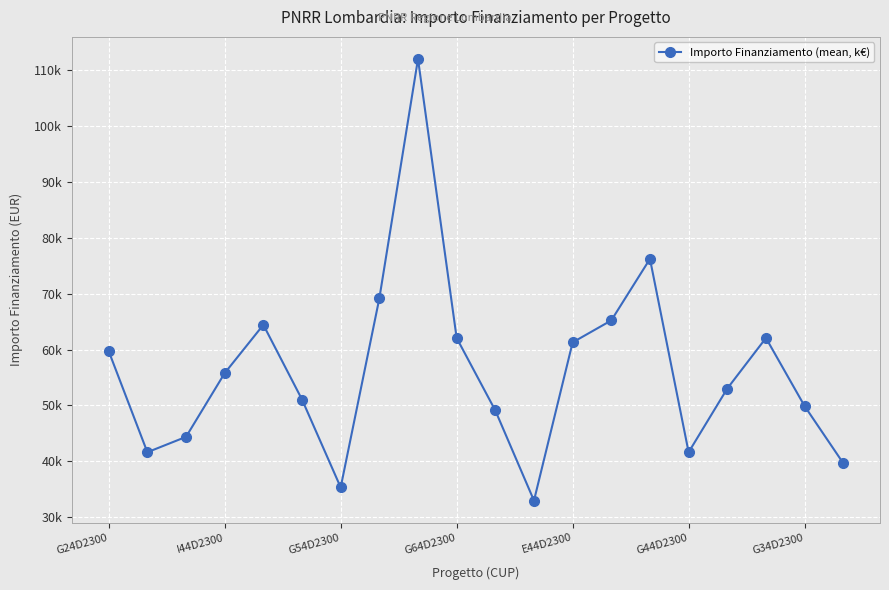

What is the value of the 17th point from the left?

53028.5